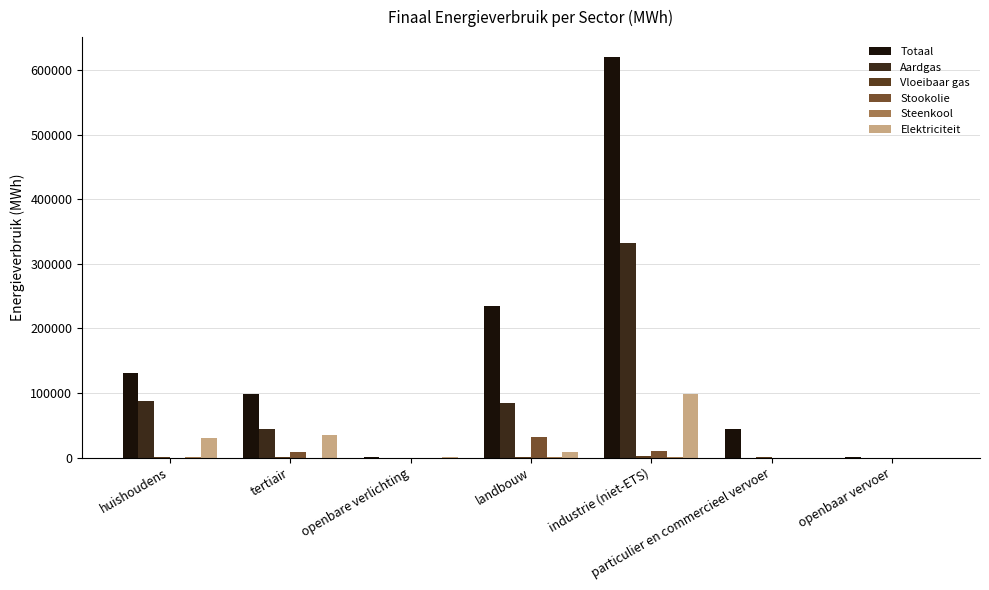

How many data points in Elektriciteit are above 9324?

4